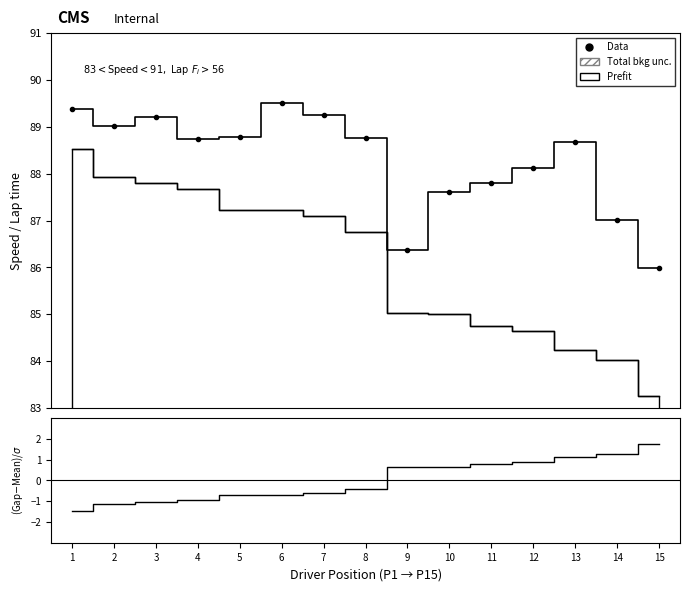

Rank the categories by Best Speed value from lowest to highest.

15, 9, 14, 10, 11, 12, 13, 4, 8, 5, 2, 3, 7, 1, 6